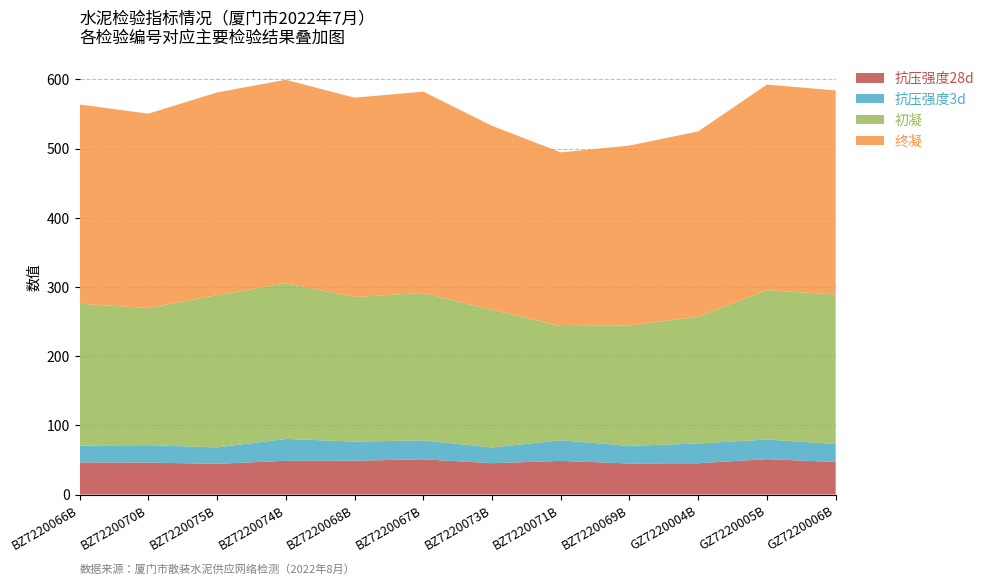

What is the maximum value for 抗压强度28d?

51.2